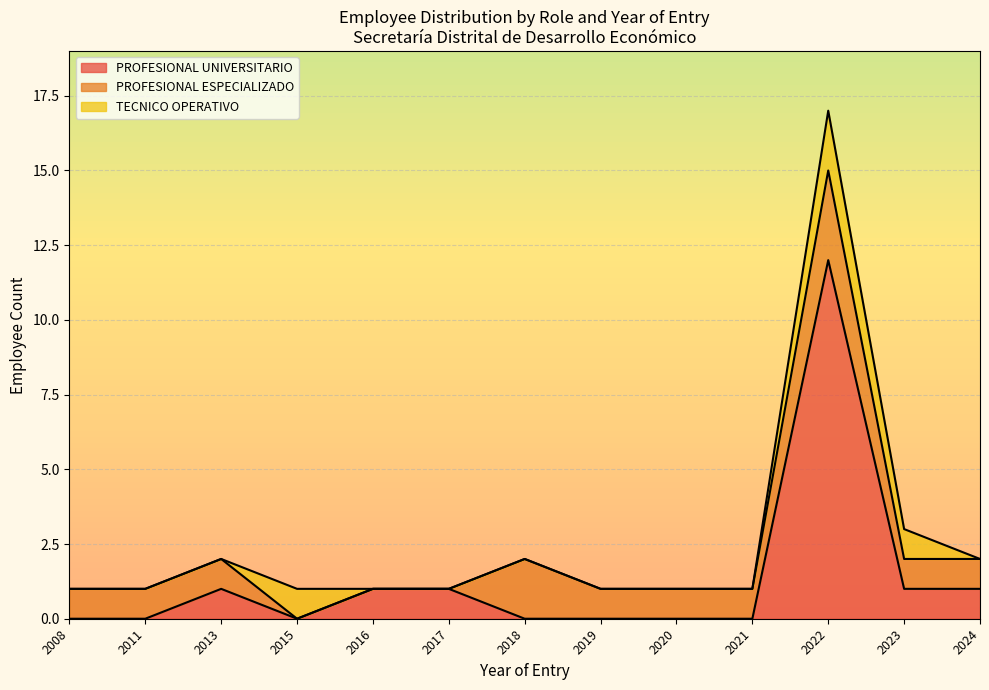

How many distinct data groups are displayed?

3